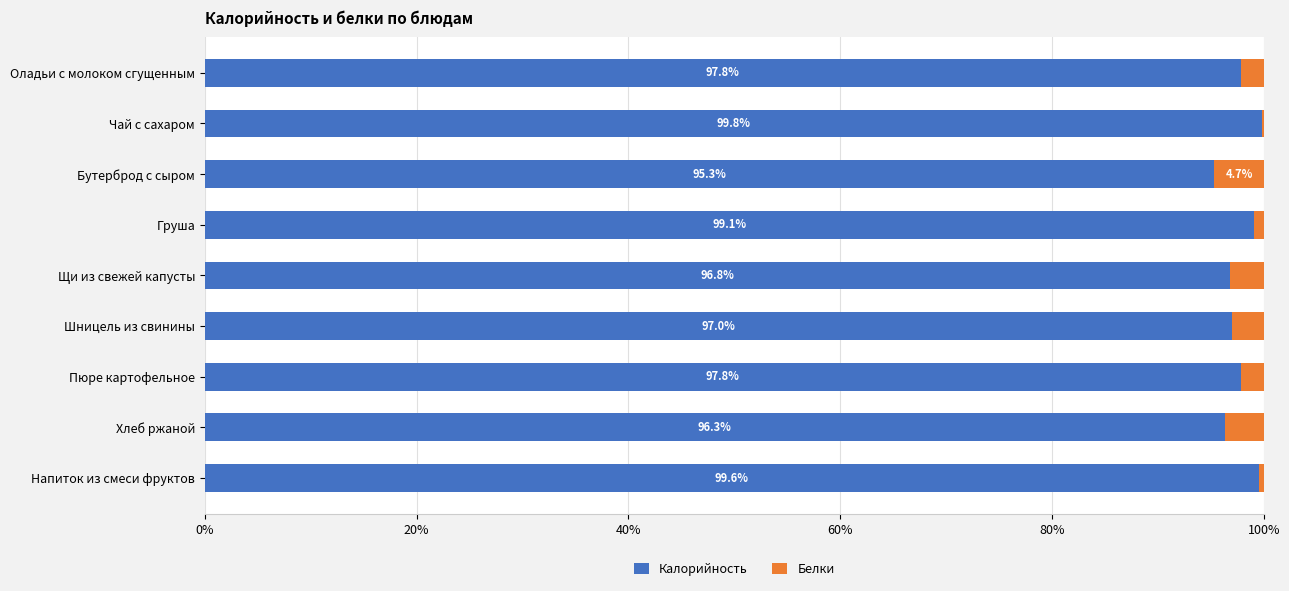

Which category has the highest value in the Калорийность series?

Чай с сахаром